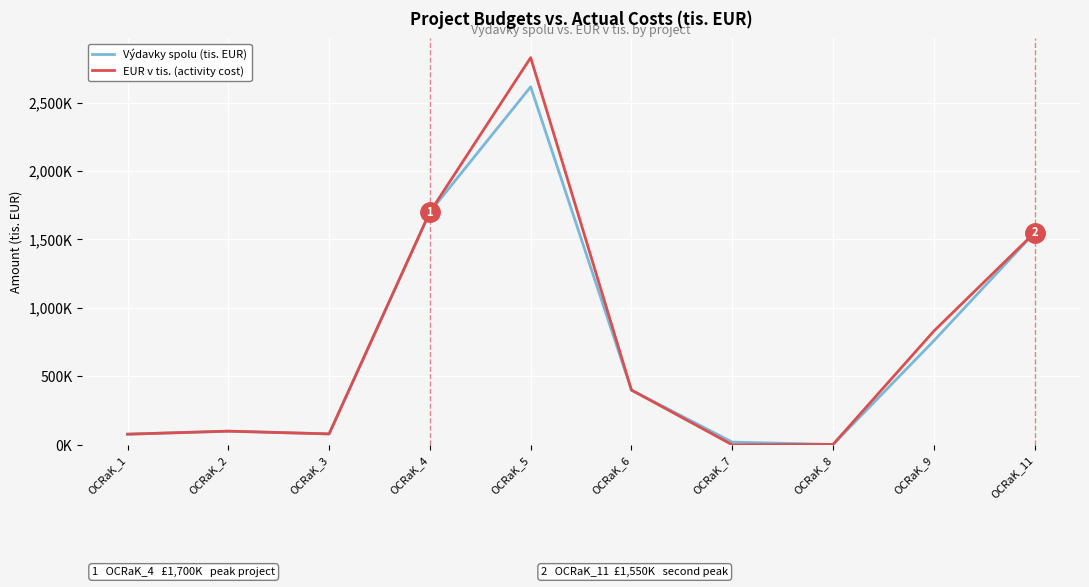

Which category has the highest value in the EUR v tis. (activity cost) series?

OCRaK_5